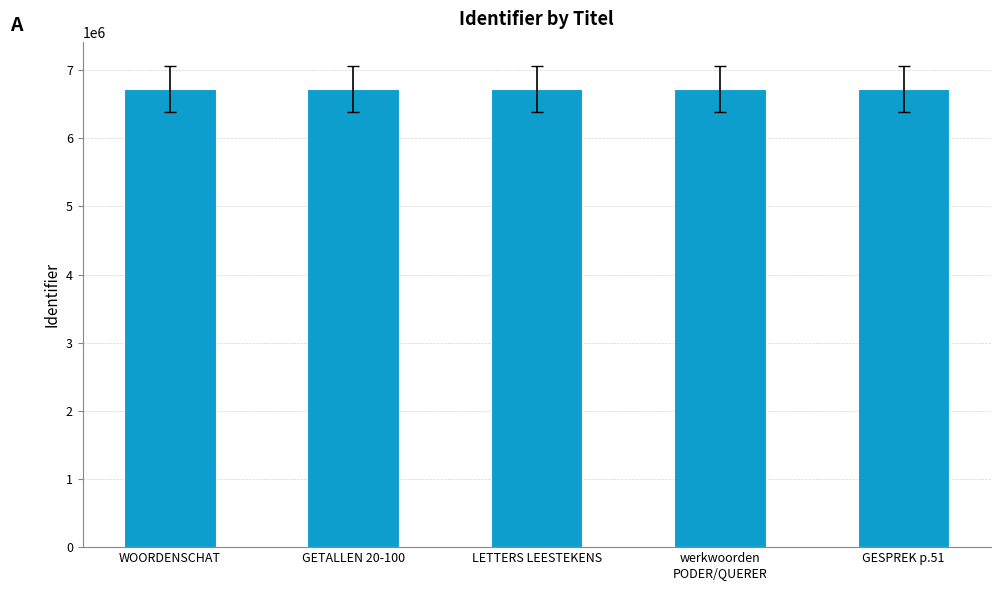

What is the label of the 4th bar from the right?

GETALLEN 20-100